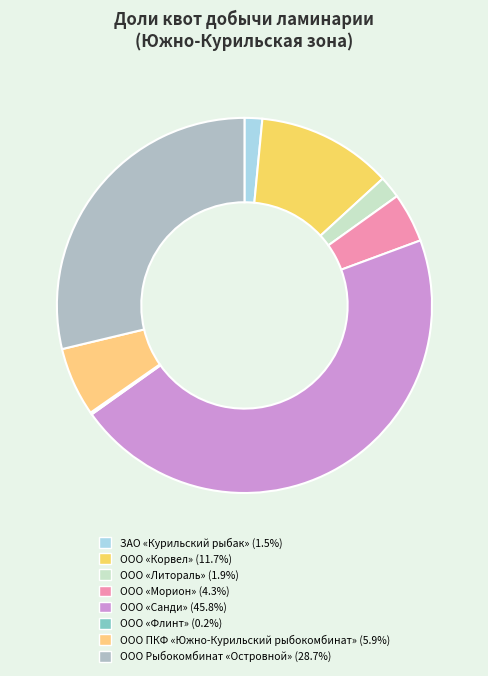

What portion of the pie excludes ООО «Морион»?

95.7%